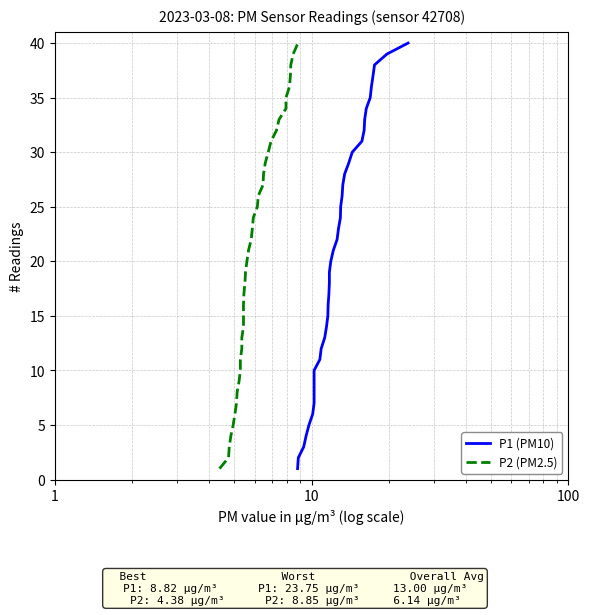

How many values in the P2 (PM2.5) series exceed 21?

19